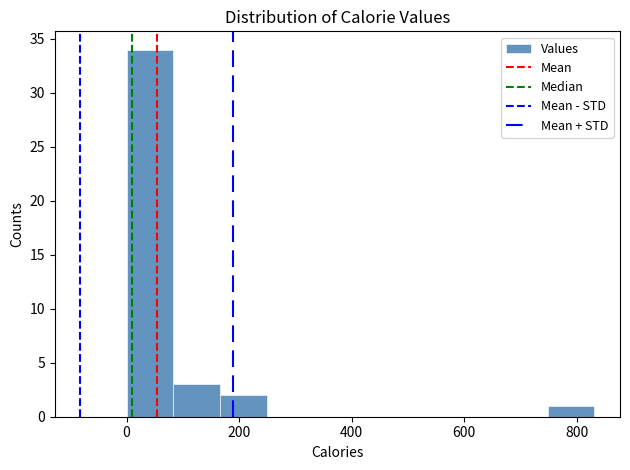

Reading left to right, transcribe this chart: for each bar, give the range it covers on the x-axis and its height. Neither the bar edges nor the heights are printed on the chart, so give them approximately, as read against the axes.

0 to 80: 34
80 to 160: 3
160 to 240: 2
240 to 340: 0
340 to 420: 0
420 to 500: 0
500 to 580: 0
580 to 660: 0
660 to 740: 0
740 to 840: 1